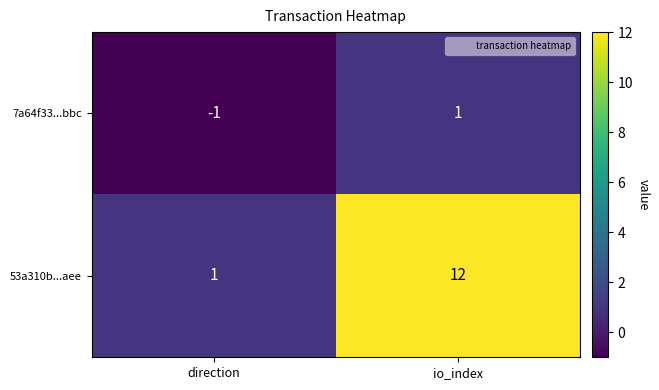

Between direction and io_index, which series saw the biggest shift?

53a310b...aee